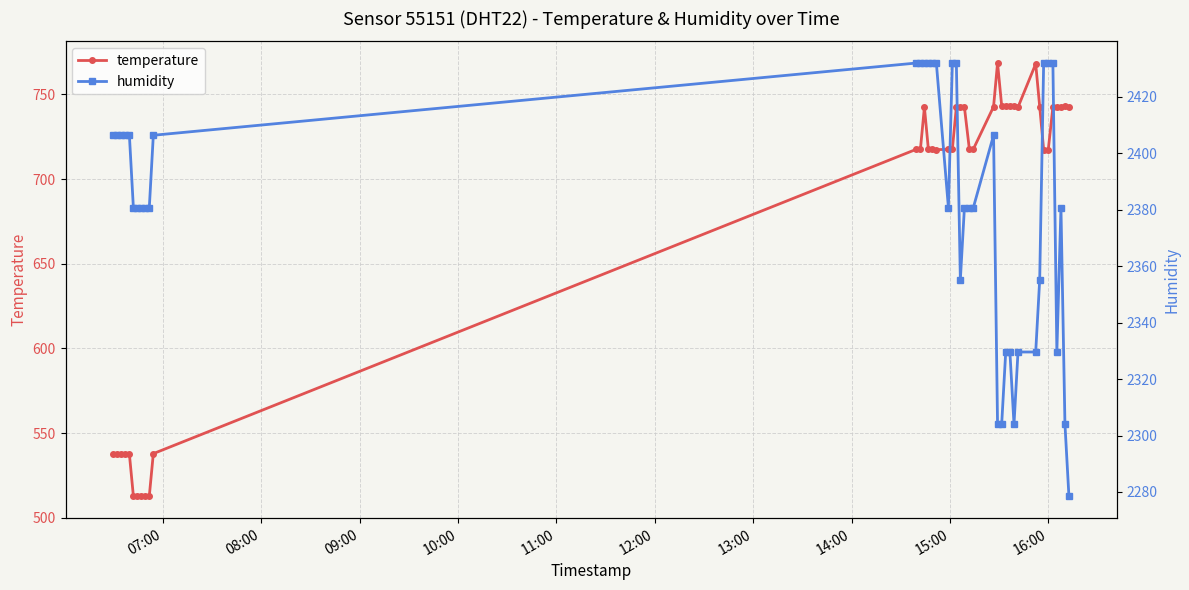

True or false: humidity has more than 1 points higher than both neighbors.

True